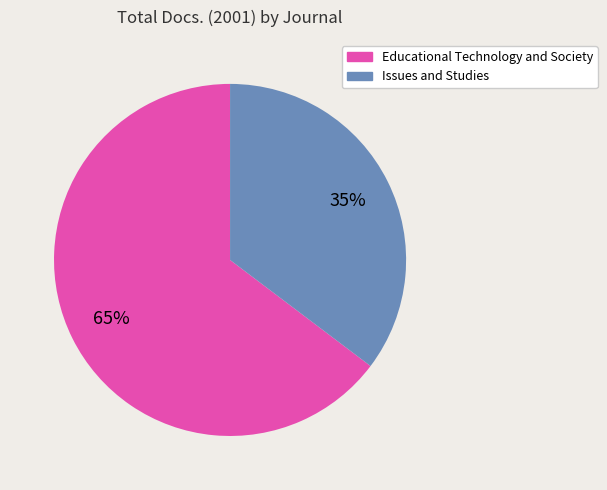

The Issues and Studies slice represents 35% of the pie. True or false?

True